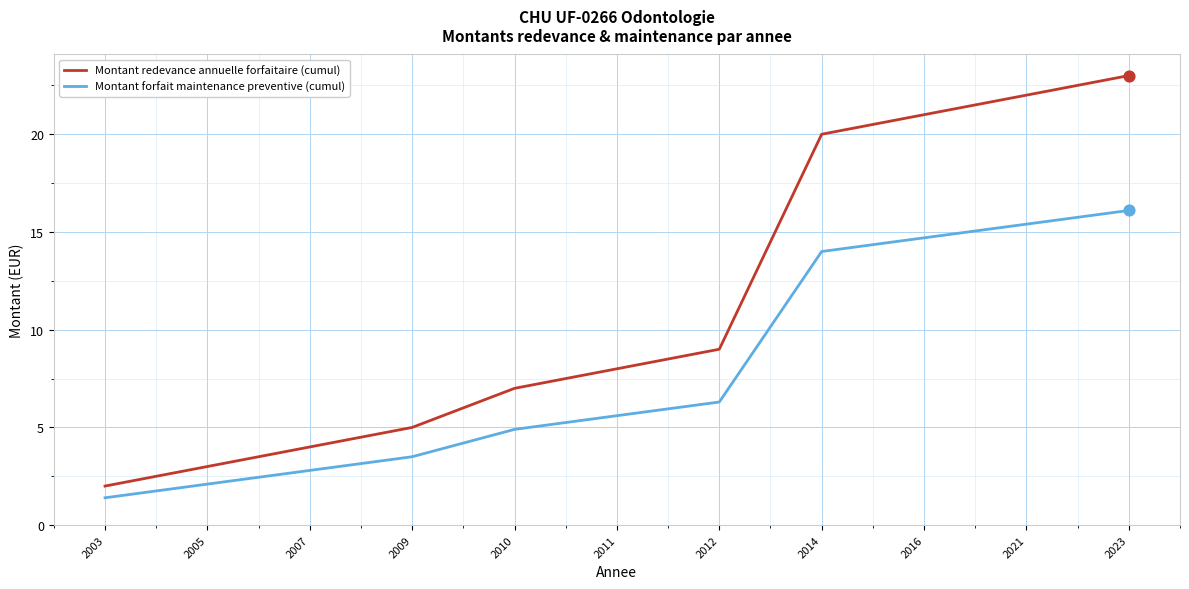

Which series has the largest total across all categories?

Montant redevance annuelle forfaitaire (cumul)